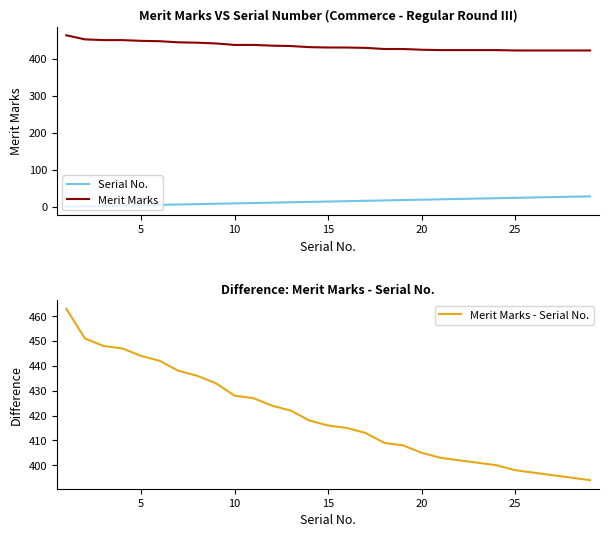

At how many categories does at least one series exceed 21?

29